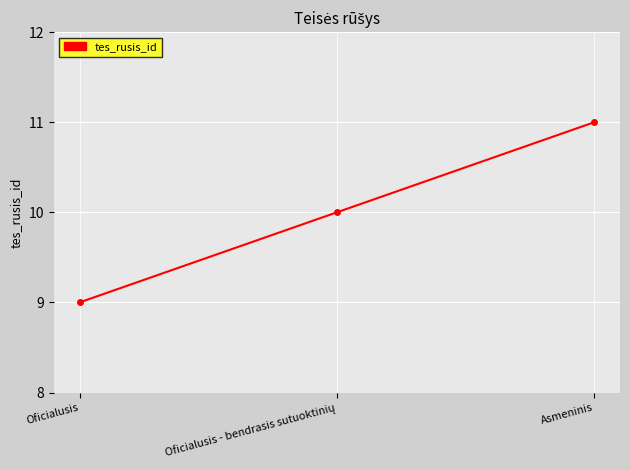

The chart shows a value of 14 at Oficialusis. True or false?

False